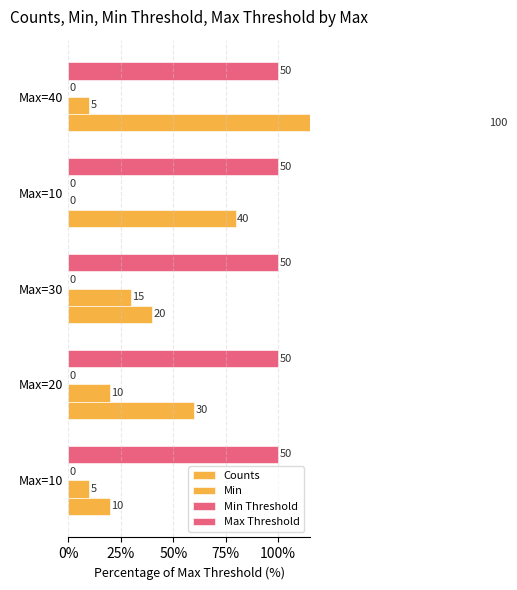

Are the bars horizontal?

Yes